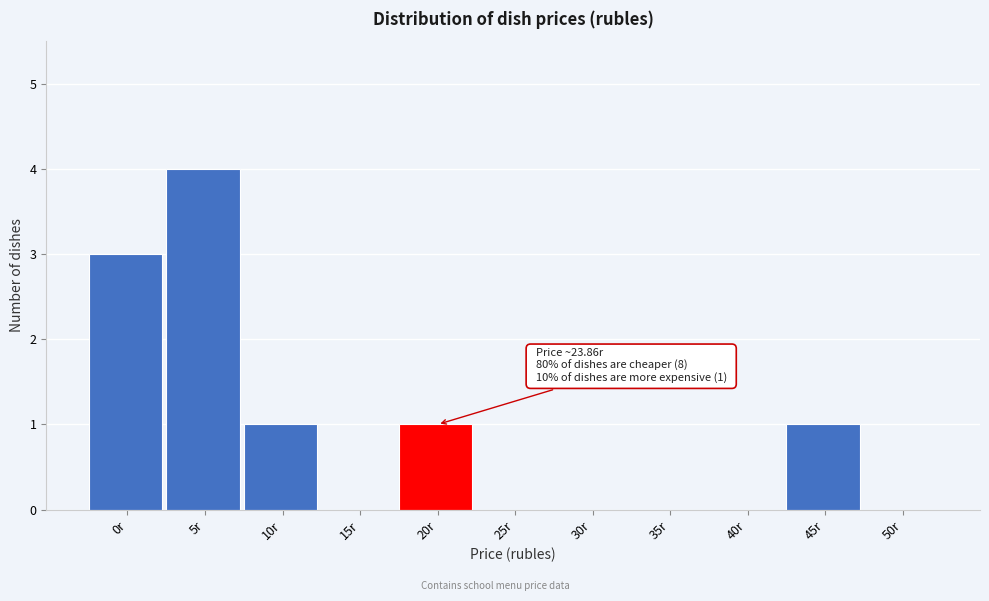

Reading left to right, transcribe all the data shown in this chart.

0r=3	5r=4	10r=1	15r=0	20r=1	25r=0	30r=0	35r=0	40r=0	45r=1	50r=0